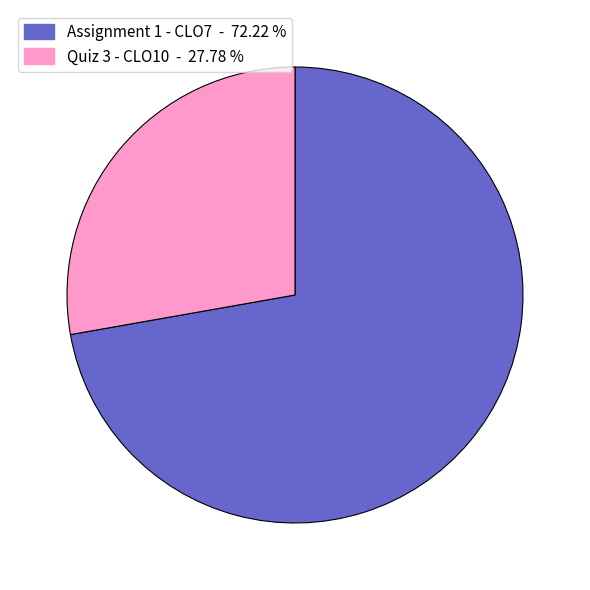

Approximately how many times larger is the value at Assignment 1 - CLO7 - 72.22 % compared to Quiz 3 - CLO10 - 27.78 %?

2.6